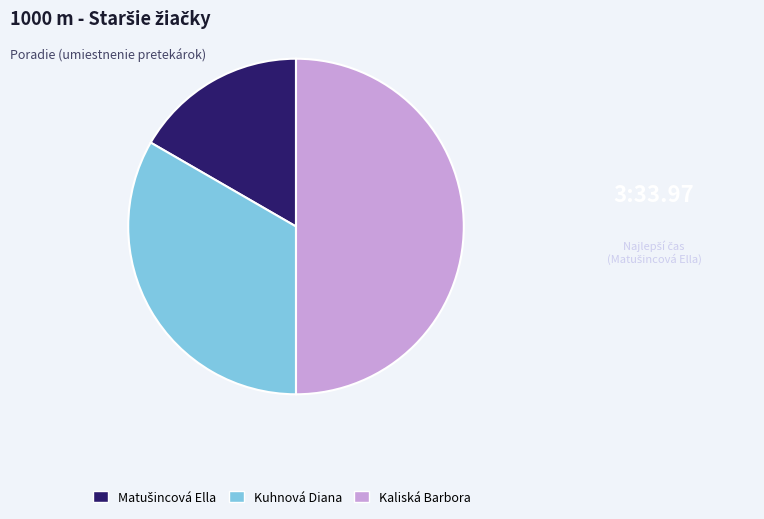

The Kuhnová Diana slice represents 40% of the pie. True or false?

False